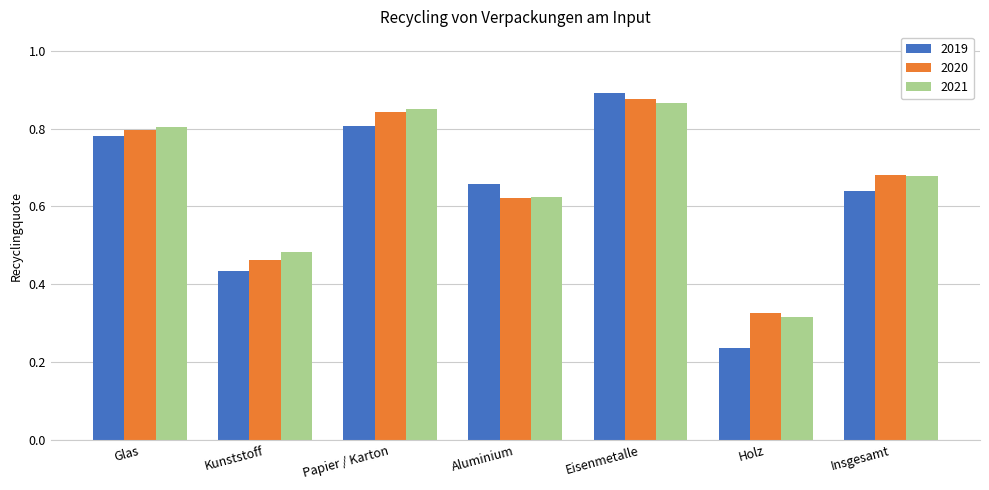

What are all the series names shown in the legend?

2019, 2020, 2021